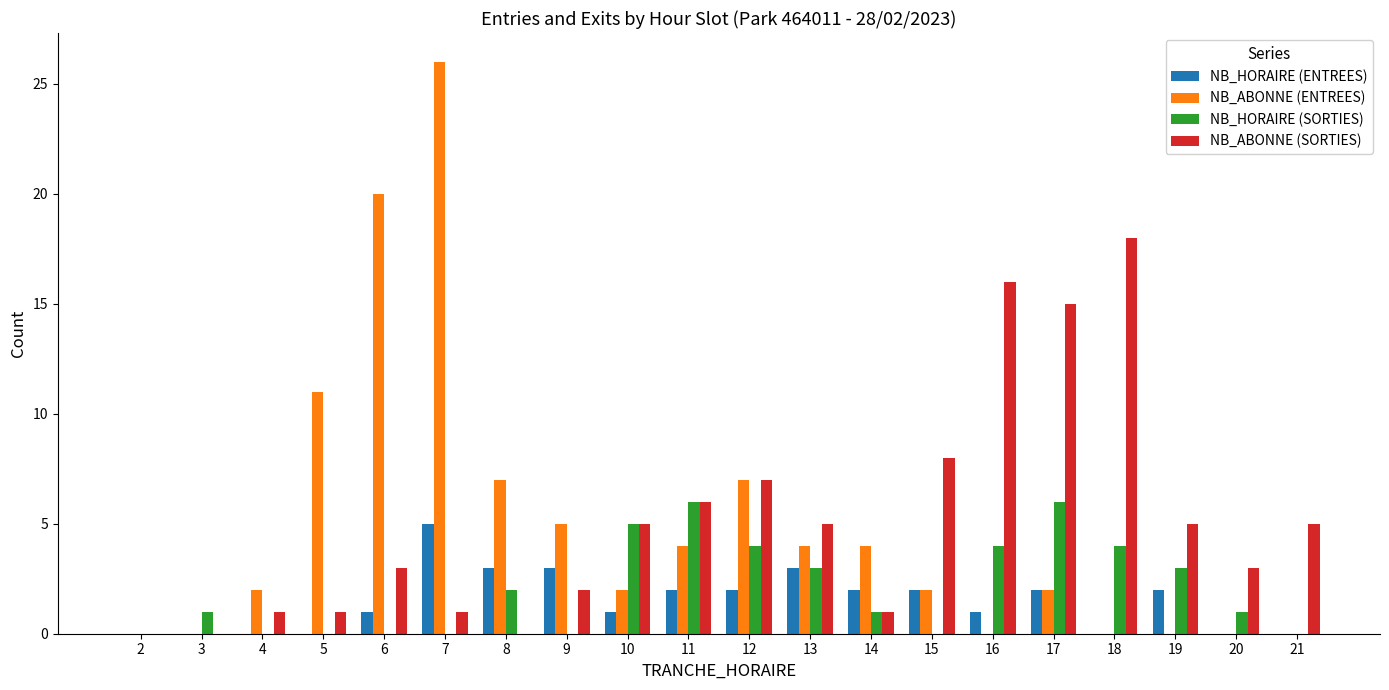

How many groups of bars are there?

20